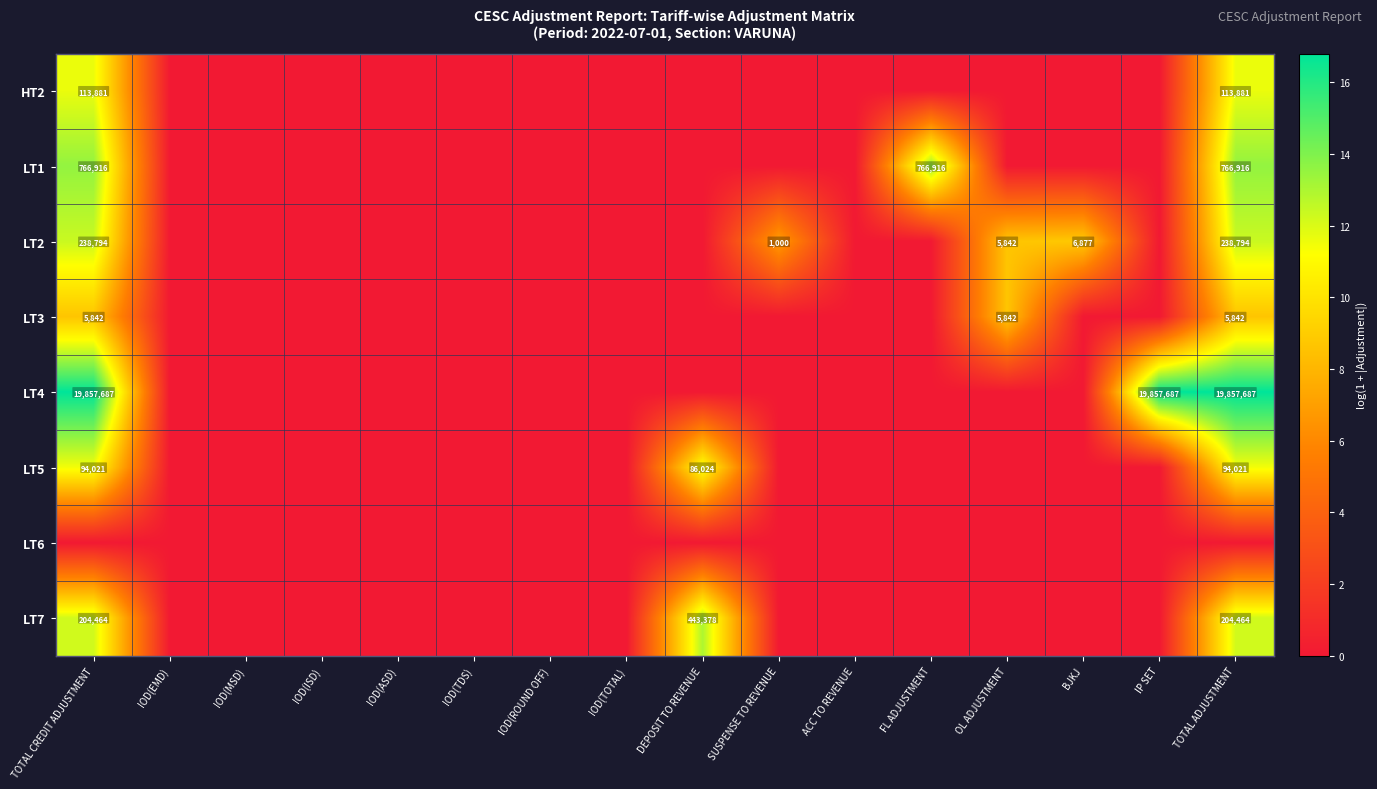

Is it true that LT2 equals 99220 at TOTAL ADJUSTMENT?

False